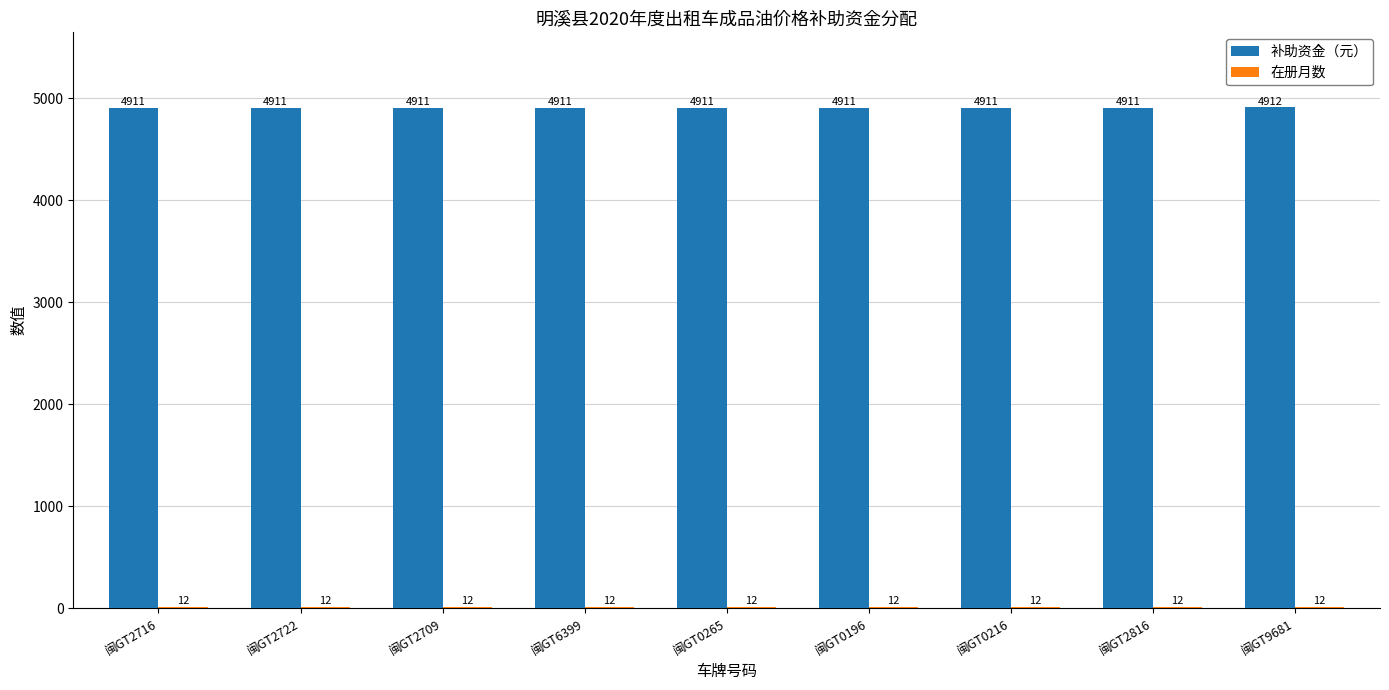

What value does the 补助资金（元） series have at 闽GT9681?

4912